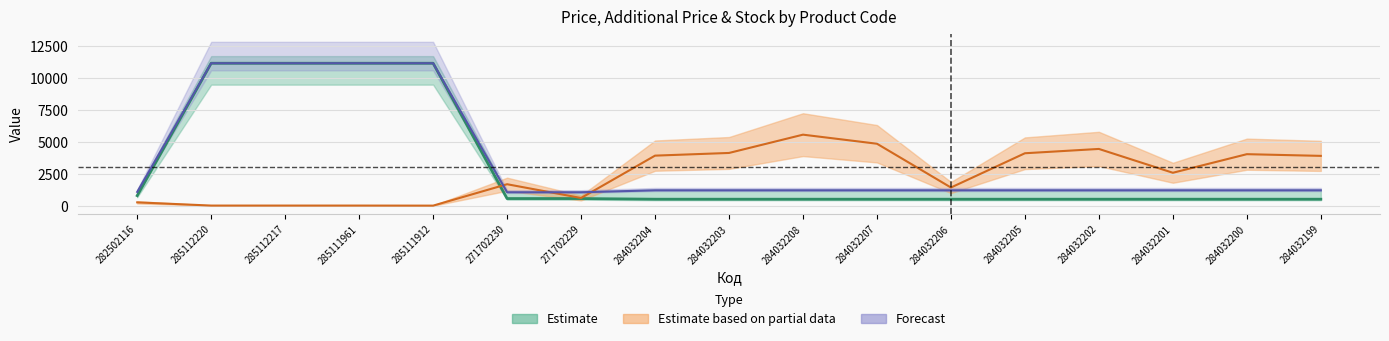

Reading left to right, extract all data points from this chart.

Ціна: 282502116=818.5	285112220=11188.2	285112217=11188.2	285111961=11188.2	285111912=11188.2	271702230=589.9	271702229=589.9	284032204=539.0	284032203=539.0	284032208=539.0	284032207=539.0	284032206=539.0	284032205=539.0	284032202=539.0	284032201=539.0	284032200=539.0	284032199=539.0
Доп. ціна: 282502116=1109.2	285112220=11188.2	285112217=11188.2	285111961=11188.2	285111912=11188.2	271702230=1081.7	271702229=1081.7	284032204=1235.4	284032203=1235.4	284032208=1235.4	284032207=1235.4	284032206=1235.4	284032205=1235.4	284032202=1235.4	284032201=1235.4	284032200=1235.4	284032199=1235.4
Залишок: 282502116=291.2	285112220=39.6	285112217=39.6	285111961=39.6	285111912=34.9	271702230=1712.5	271702229=633.7	284032204=3951.5	284032203=4161.2	284032208=5594.1	284032207=4883.5	284032206=1453.9	284032205=4137.9	284032202=4475.7	284032201=2609.5	284032200=4065.7	284032199=3932.9